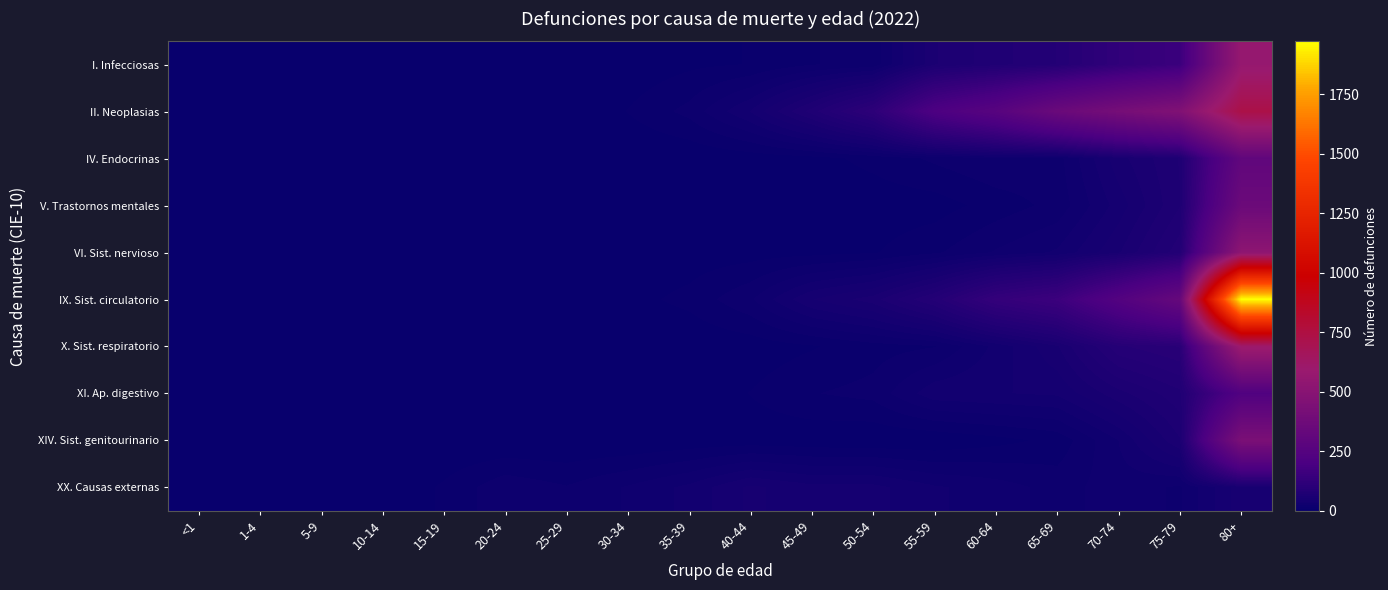

What is the spread (max minus min) of values at 35-39?

32